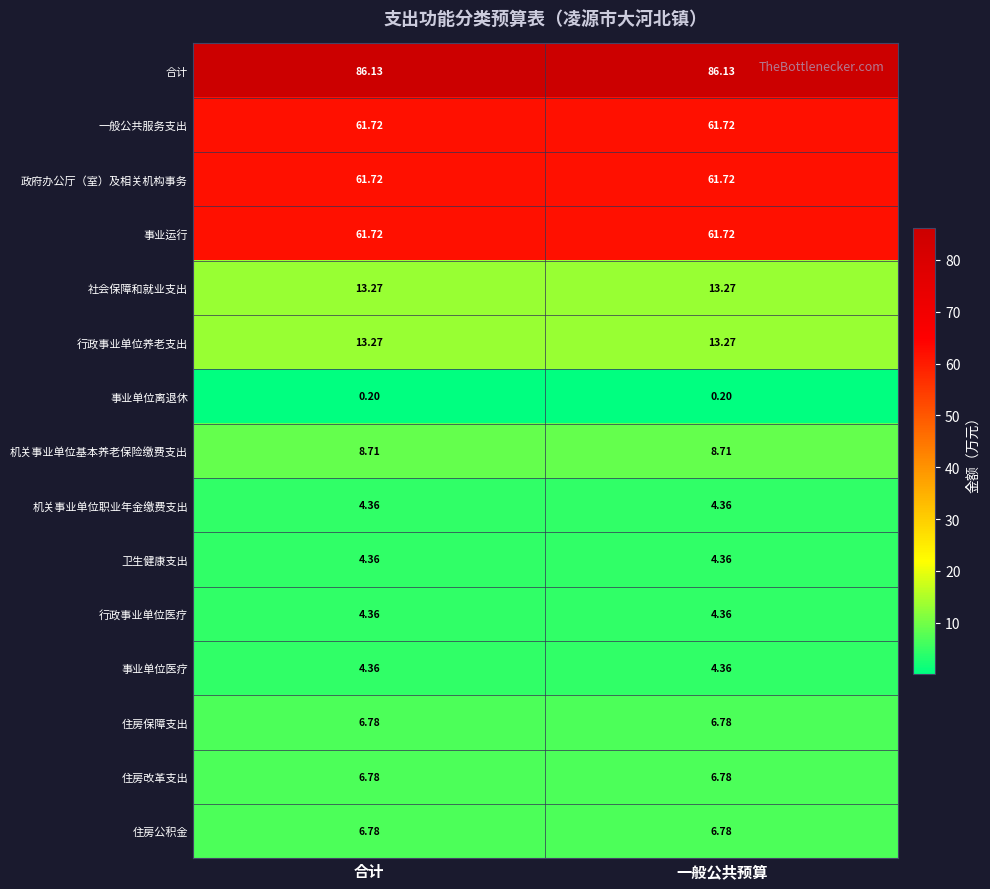

Is the value of 事业单位离退休 at 合计 greater than the value of 事业单位医疗 at 一般公共预算?

No